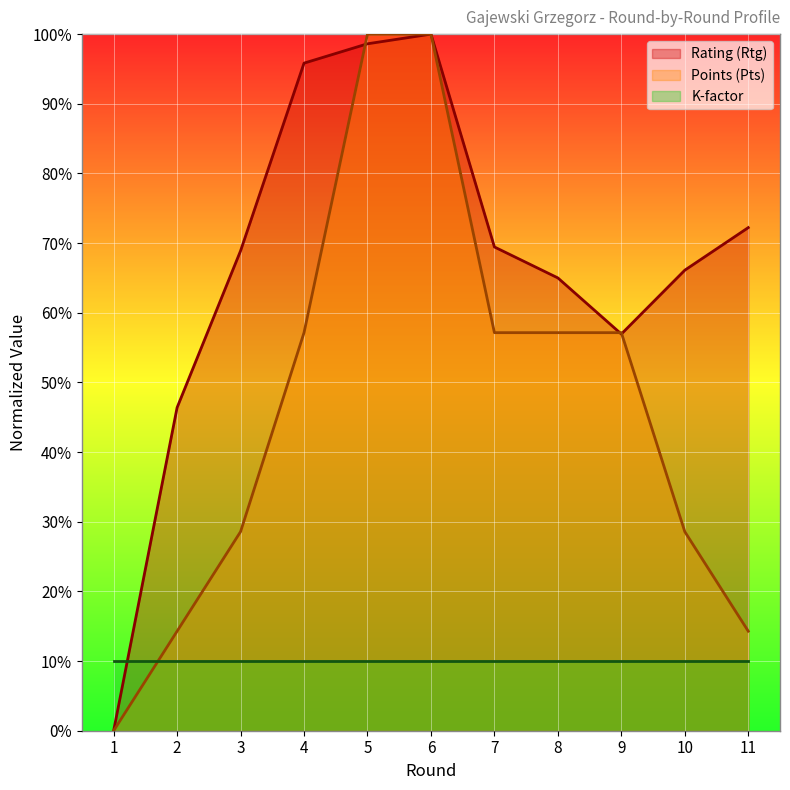

List the series in order of their overall mean, lowest first.

K-factor, Points (Pts), Rating (Rtg)